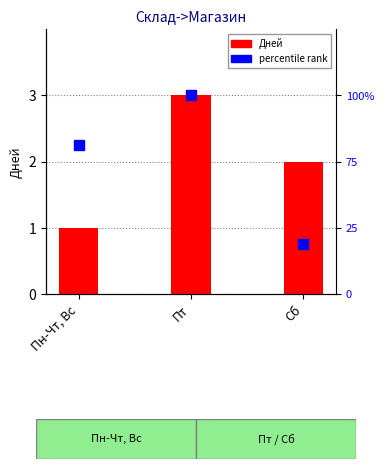

What is the value of the 1st bar from the left?

1